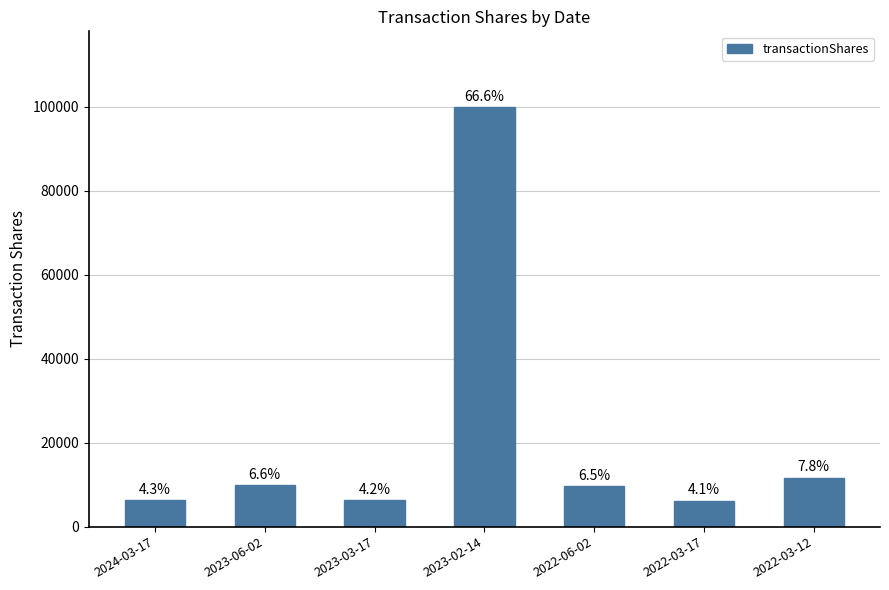

Rank the categories by value from lowest to highest.

2022-03-17, 2023-03-17, 2024-03-17, 2022-06-02, 2023-06-02, 2022-03-12, 2023-02-14